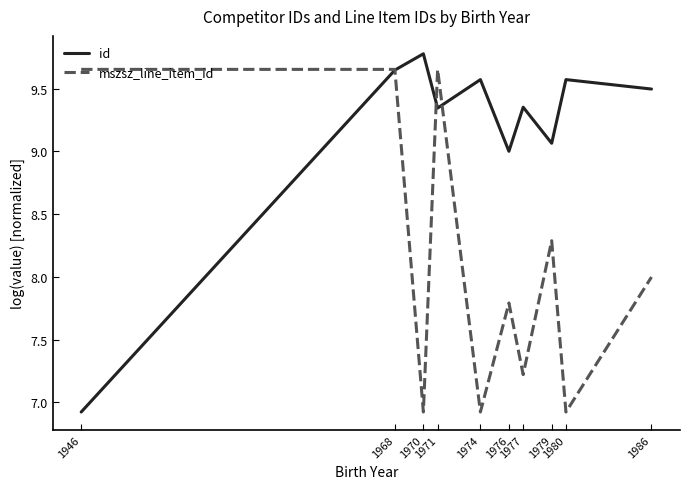

Rank the series by their maximum value, from highest to lowest.

id, mszsz_line_item_id